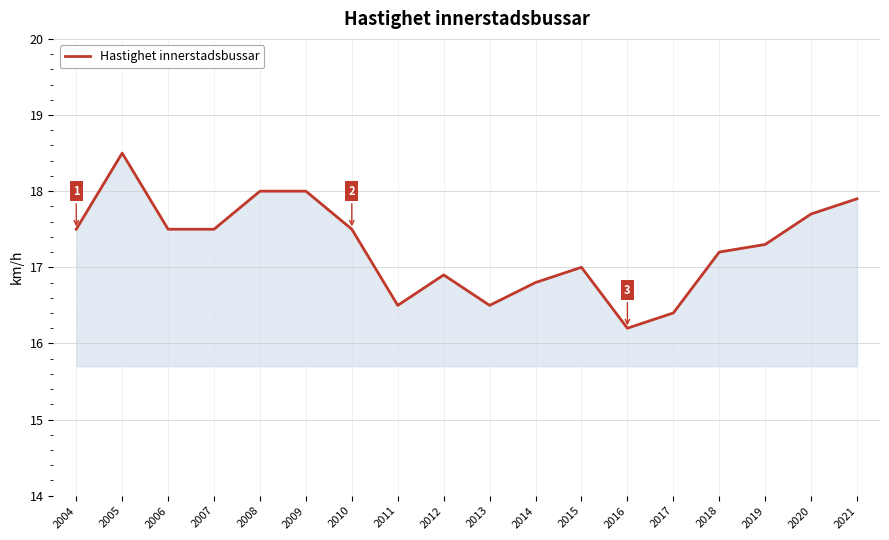

Does the chart have visible grid lines?

Yes